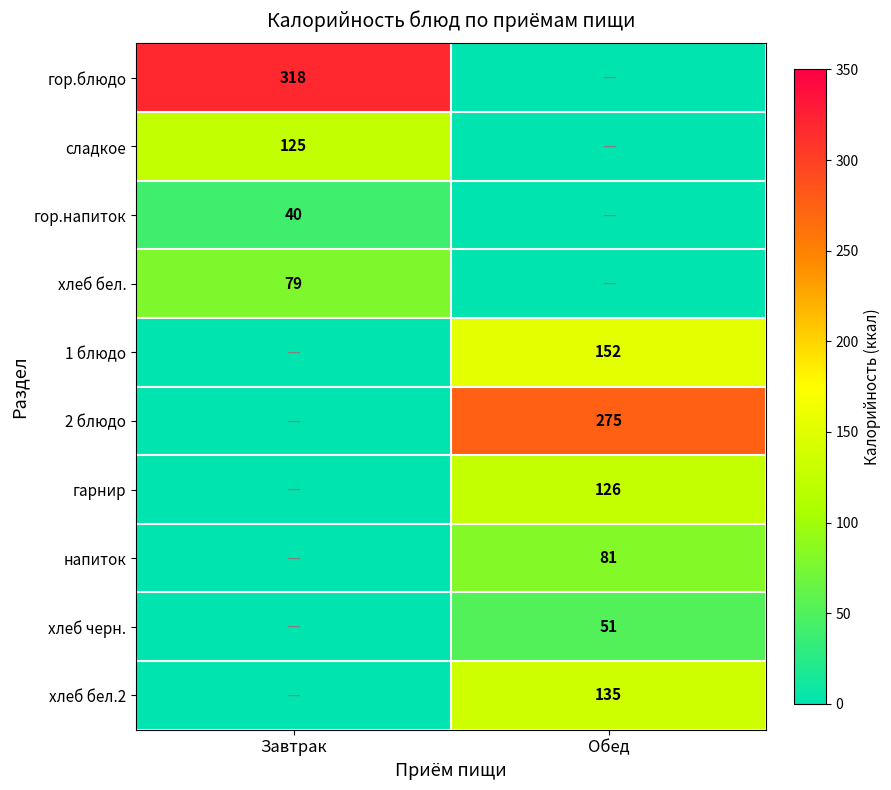

True or false: хлеб черн. has a value of 27 at Обед.

False